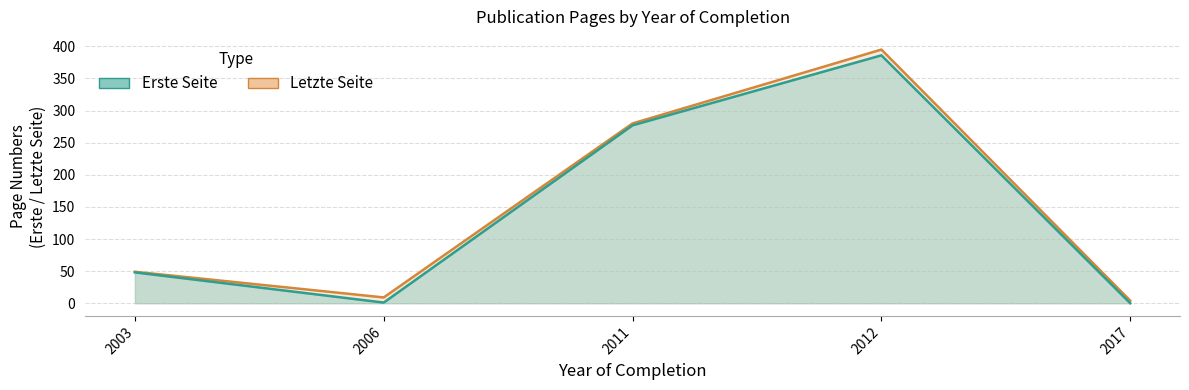

Is the value of Erste Seite at 2003 greater than the value of Letzte Seite at 2011?

No